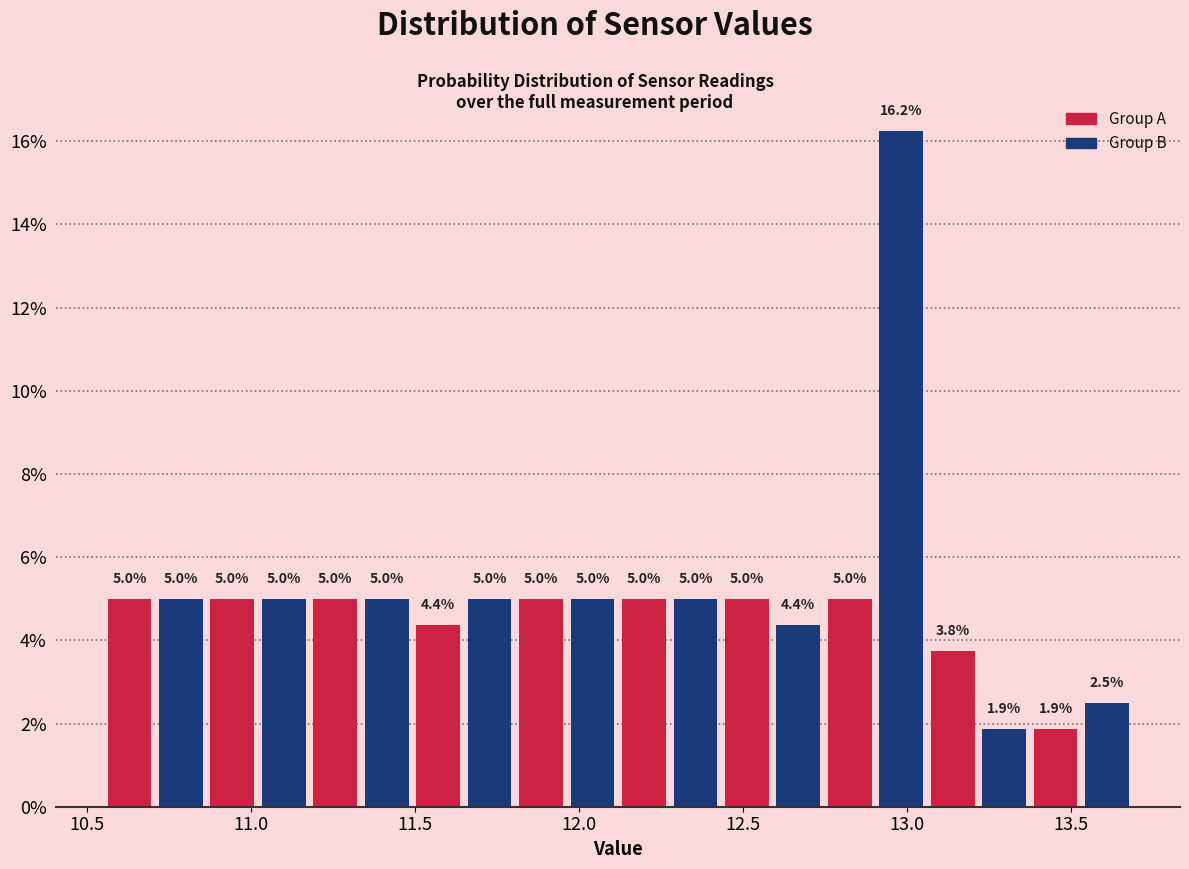

Around what value on the x-axis is the tallest bar? Give the approximate position of its centre, as read against the axis.

13.00